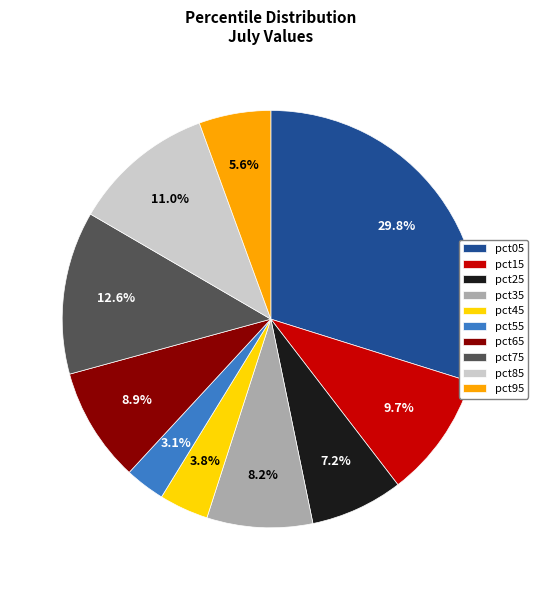

Combined, do pct15 and pct05 account for over 50%?

No